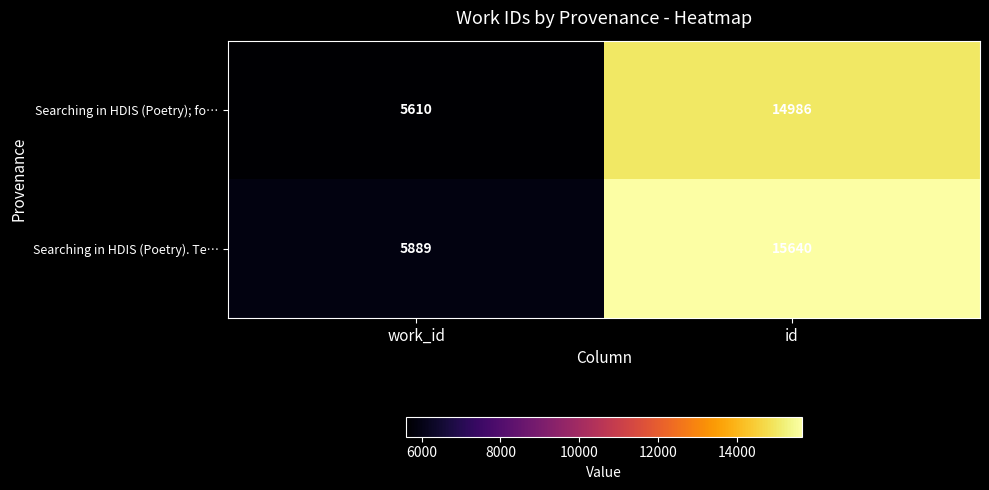

Which series has the largest total across all categories?

Searching in HDIS (Poetry). Te…